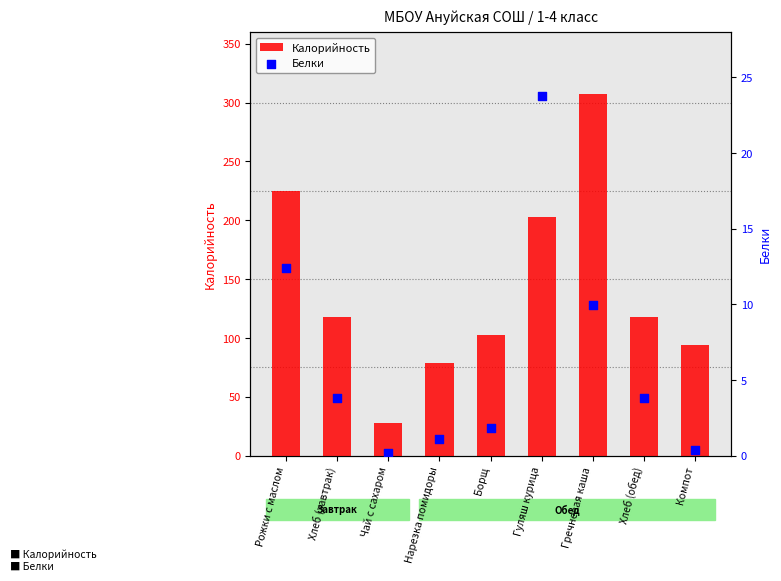

Is the value of Калорийность at Борщ greater than the value of Белки at Нарезка помидоры?

Yes